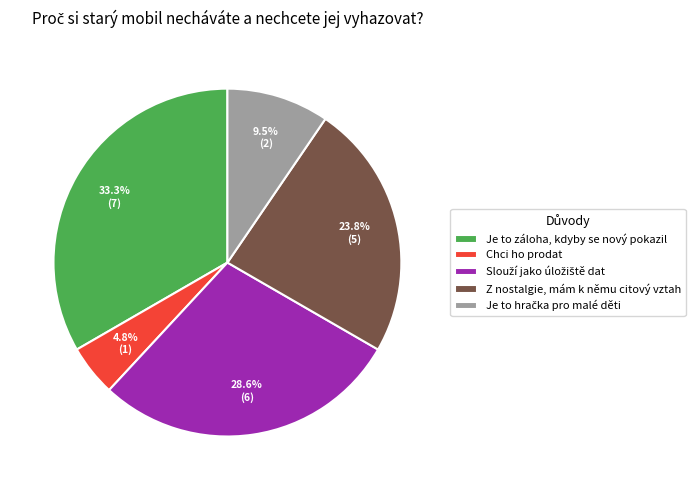

To the nearest percent, what is the difference between the largest and smallest slice percentages?

29%